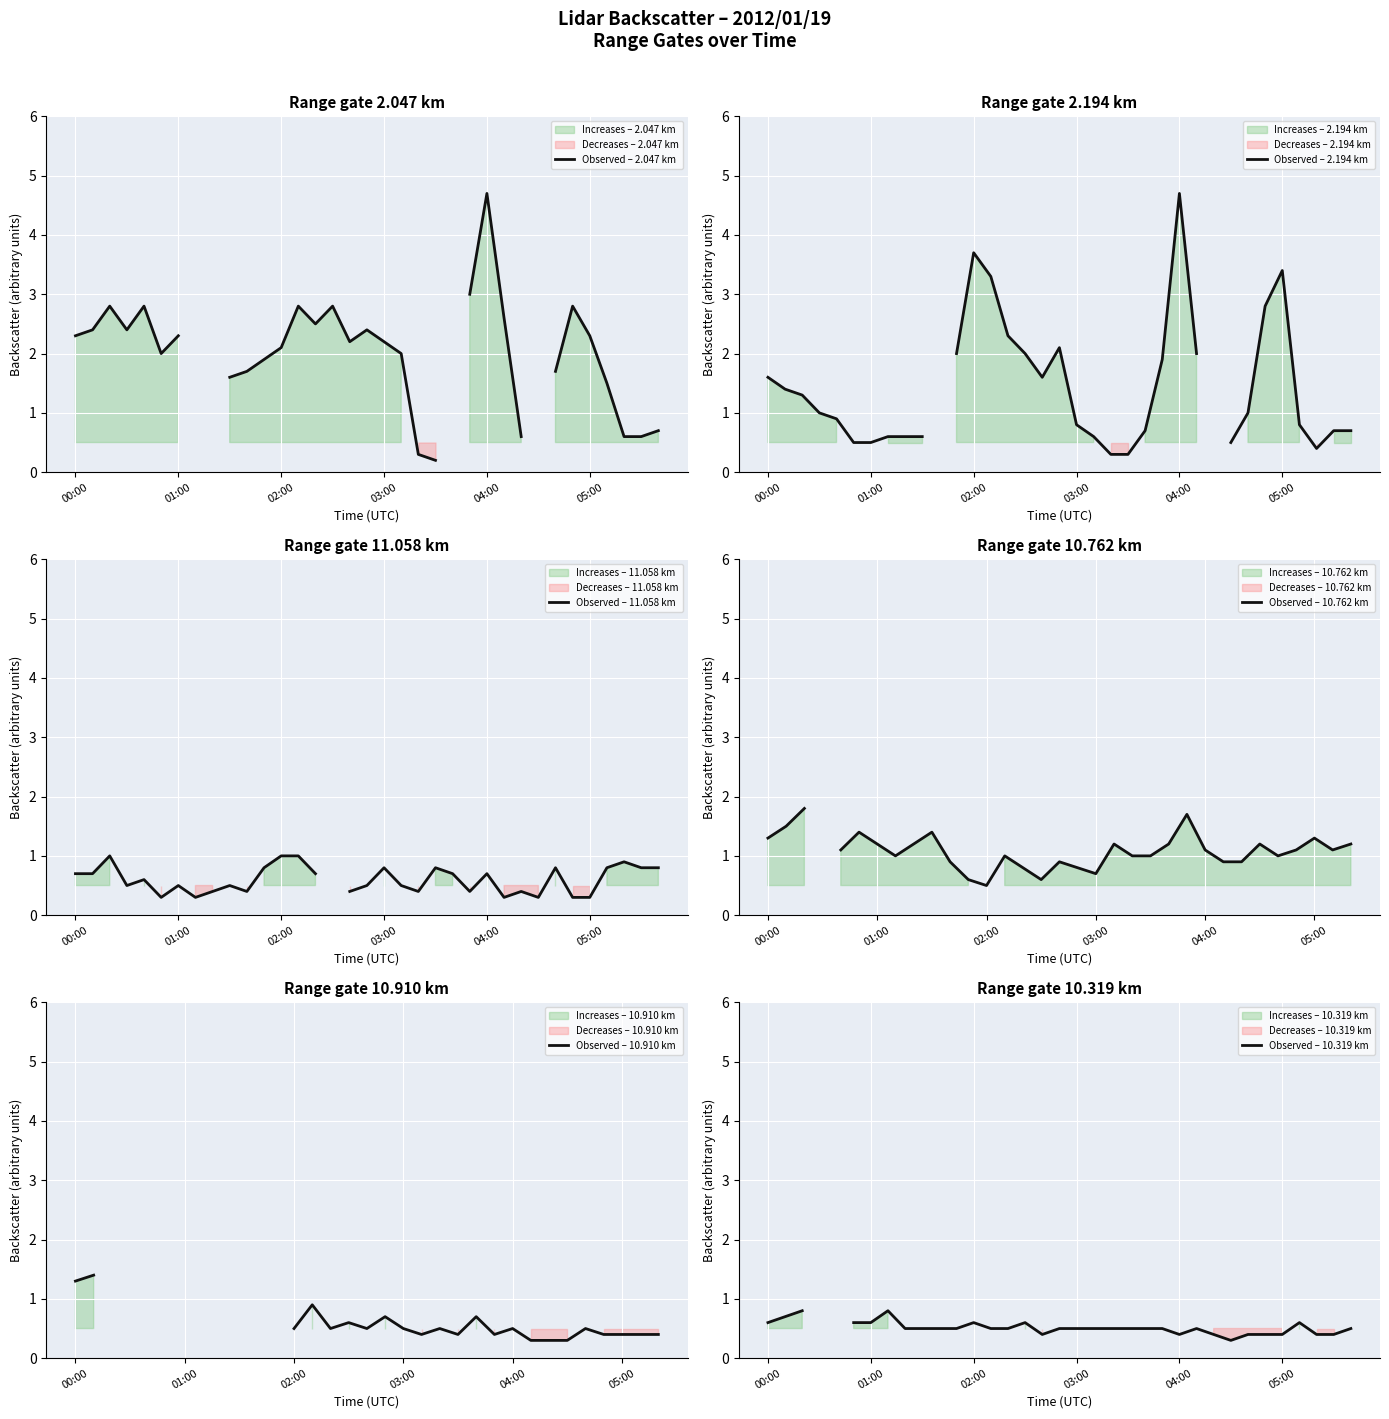

True or false: Observed – 10.910 km and Observed – 2.047 km cross at least once.

True